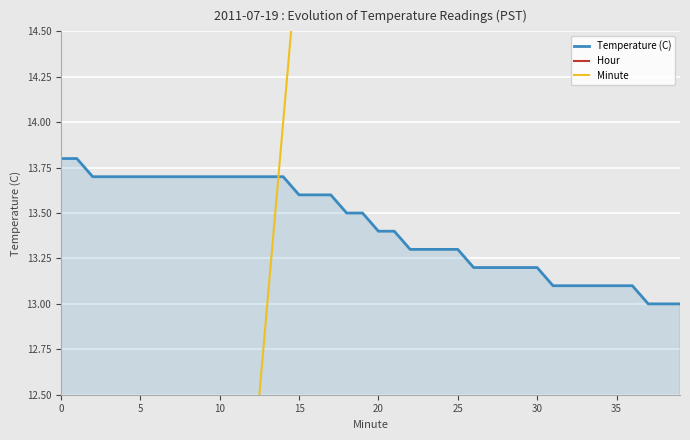

Rank the series at 22 from lowest to highest value.

Hour, Temperature (C), Minute